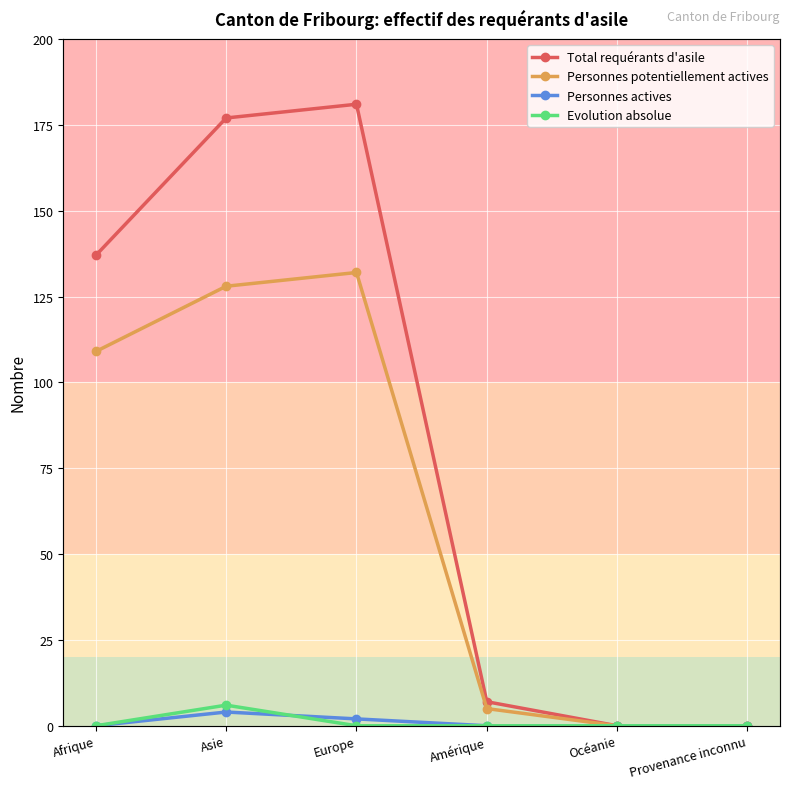

True or false: Personnes actives and Personnes potentiellement actives cross at least once.

False